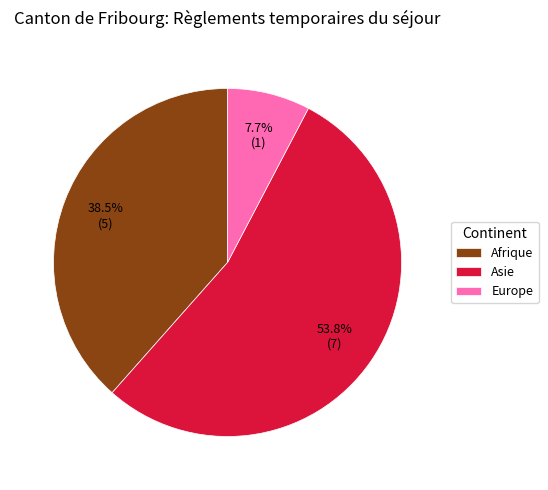

Rank the categories by value from highest to lowest.

Asie, Afrique, Europe